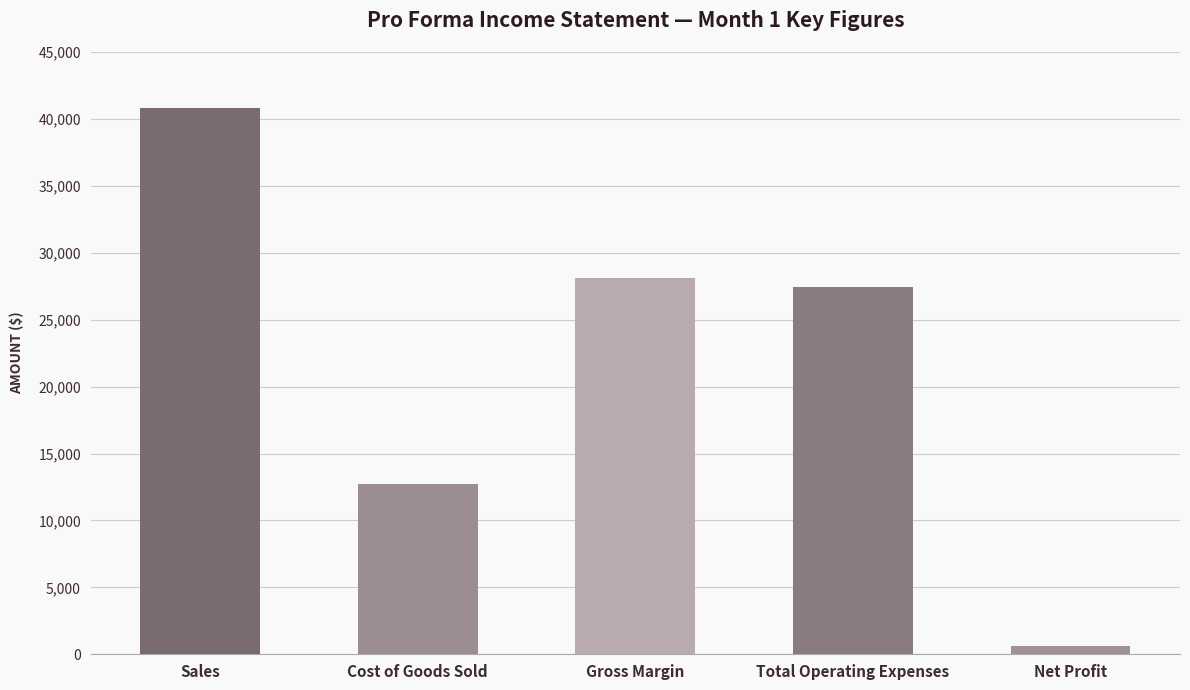

What position from the right is Sales?

5